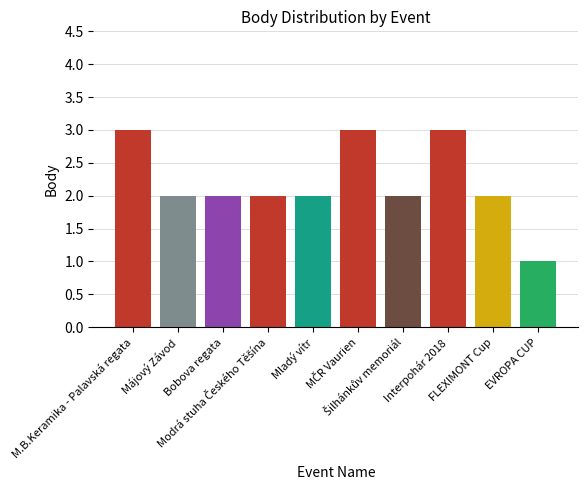

What is the value of the 5th bar from the left?

2